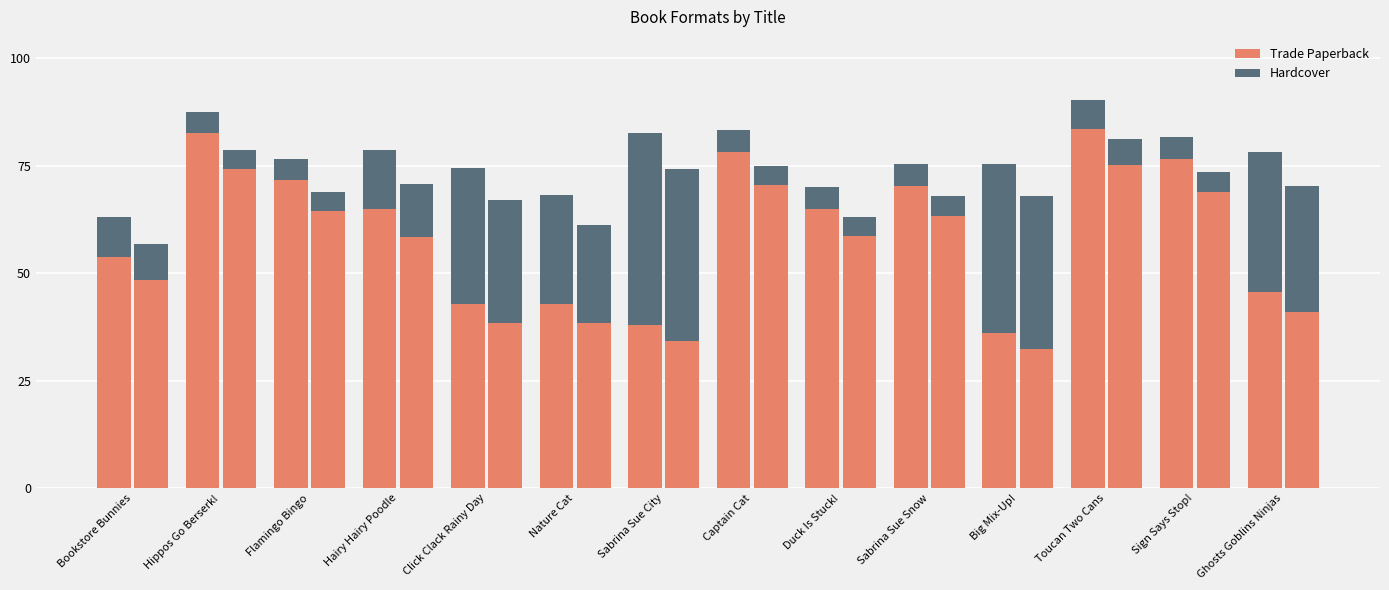

What is the difference between the maximum and second lowest values in the Trade Paperback series?

45.6